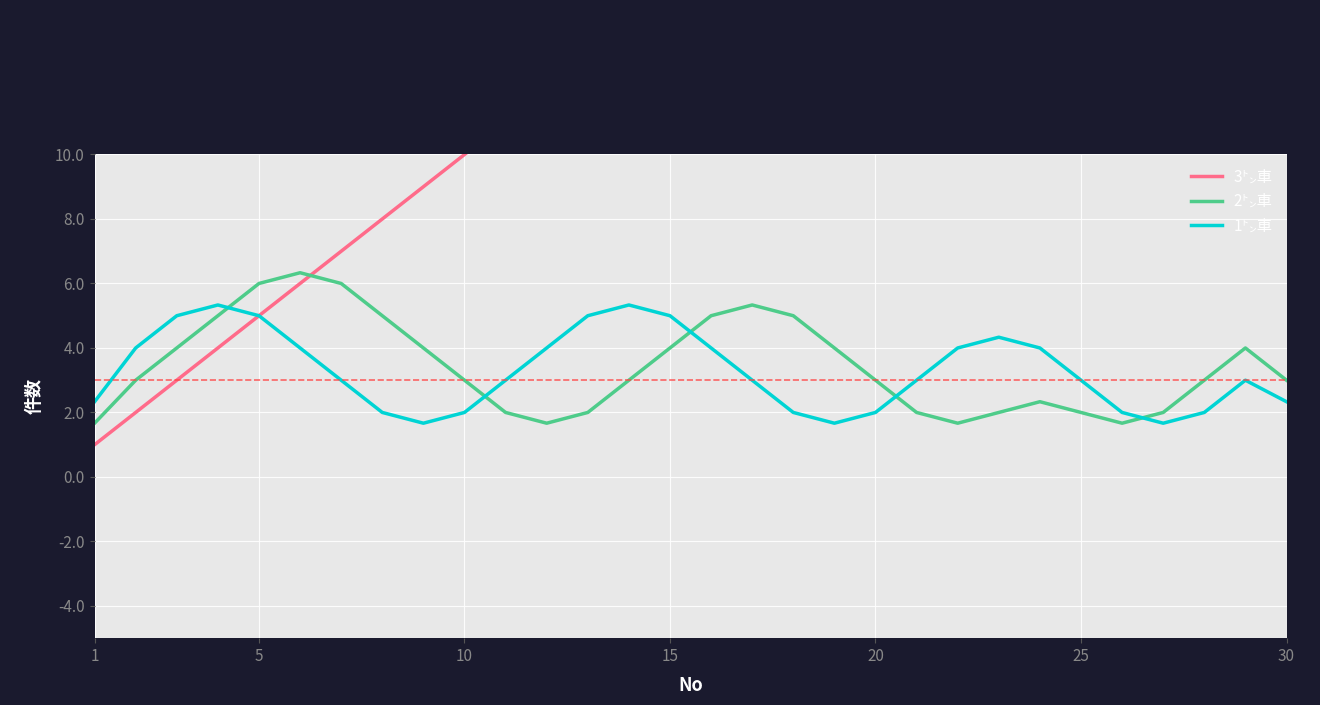

What is the lowest value of the 1㌧車 series?

1.7